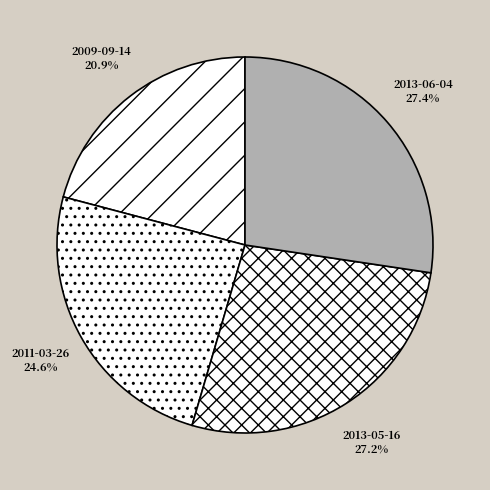

Is 2009-09-14 the majority of the pie?

No